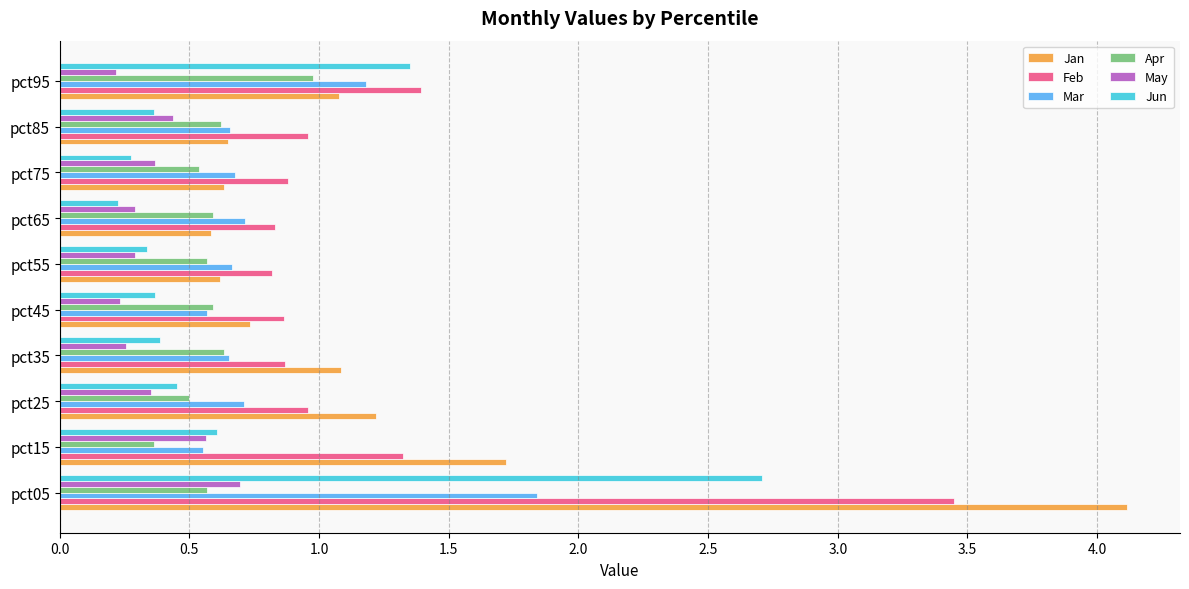

Is the value of Jun at pct65 greater than the value of Apr at pct25?

No